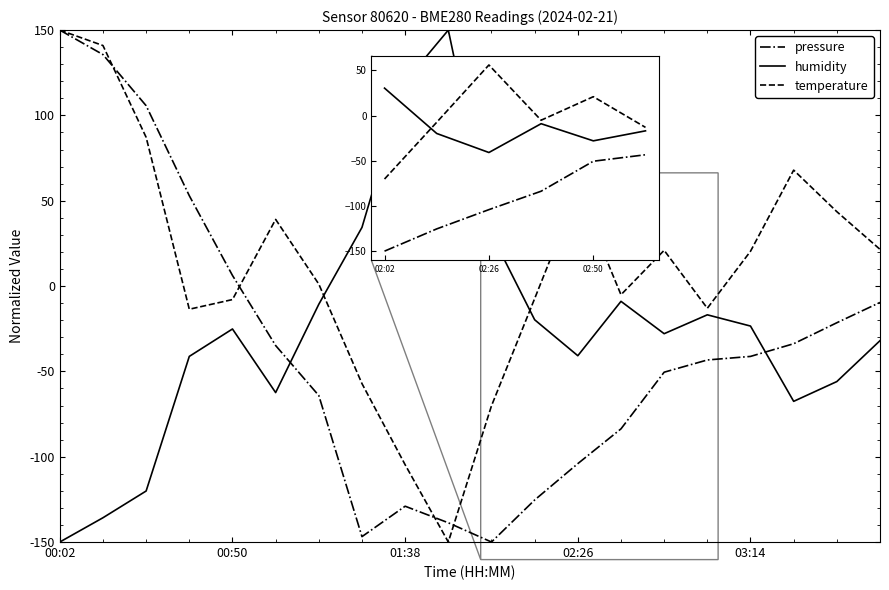

What are all the series names shown in the legend?

pressure, humidity, temperature